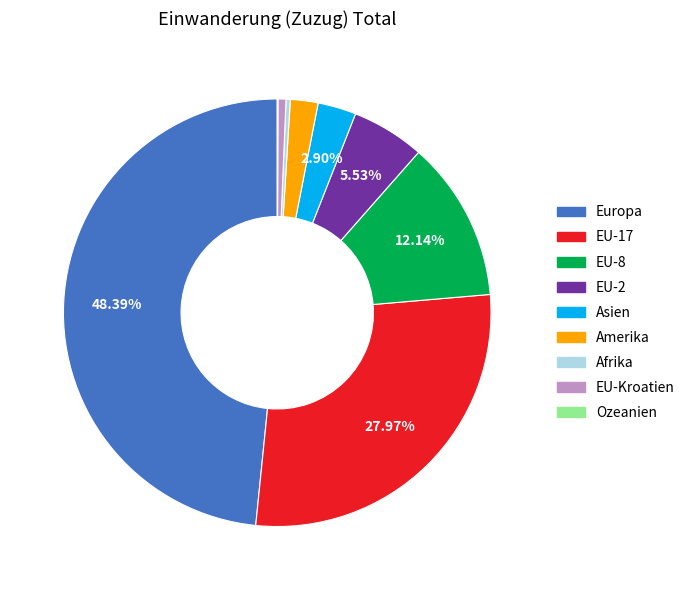

Do Amerika and EU-17 together represent more than half of the pie?

No